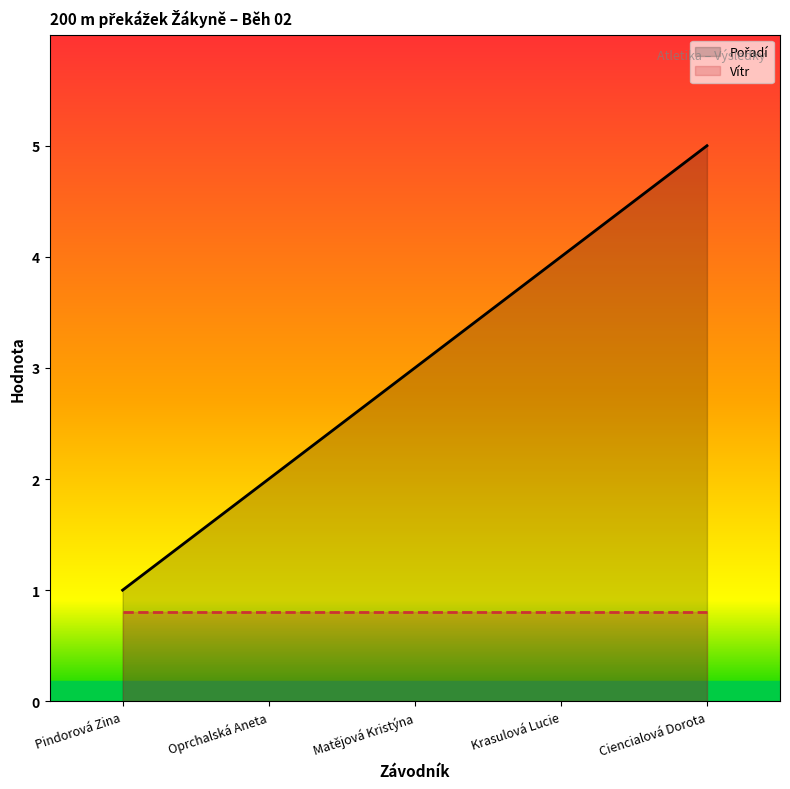

What is the label of the 5th point from the left?

Ciencialová Dorota